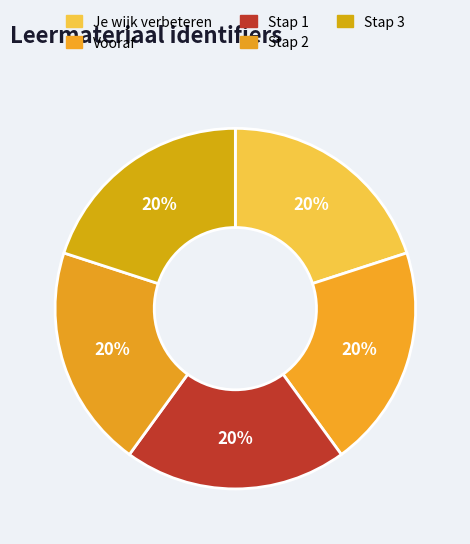

Which category has the smallest portion of the pie?

Je wijk verbeteren